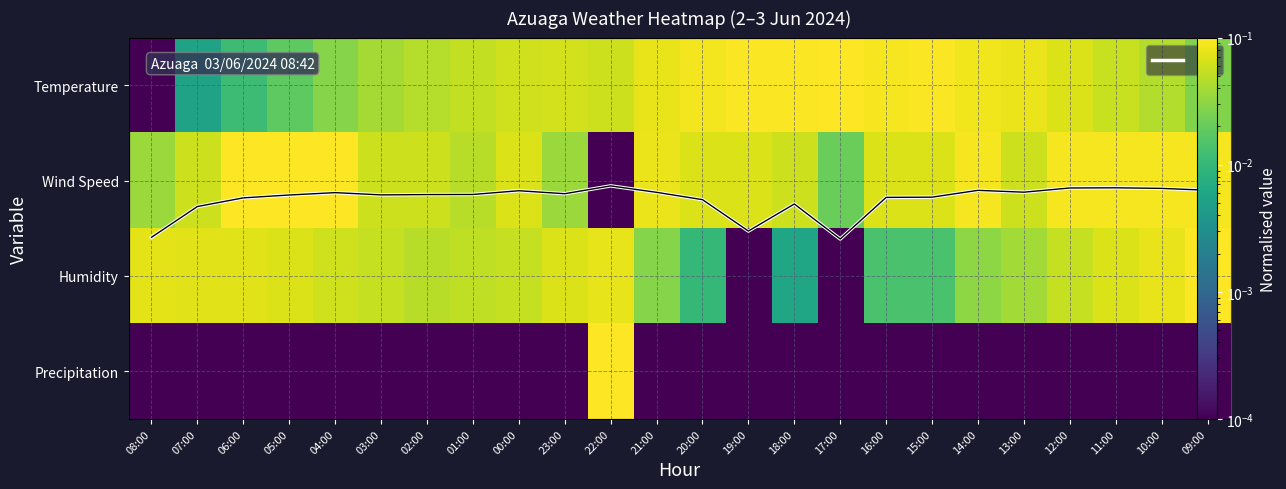

Which series has the largest total across all categories?

Wind Speed